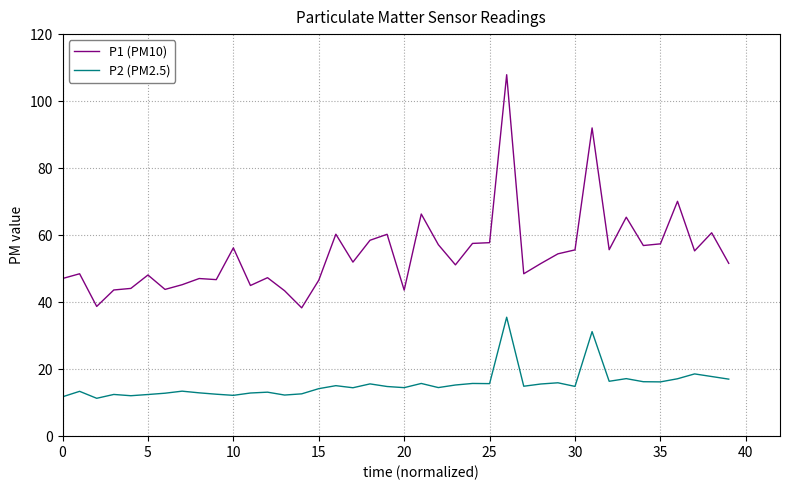

Which series has the largest total across all categories?

P1 (PM10)